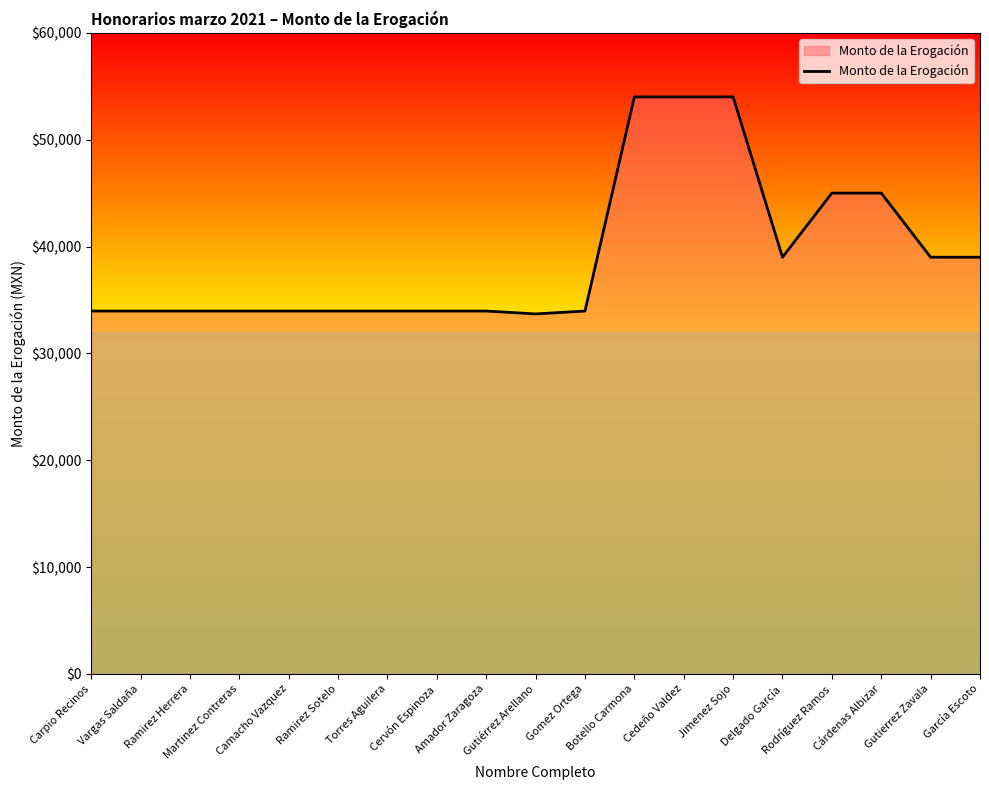

What is the maximum value shown in the chart?

54000.0